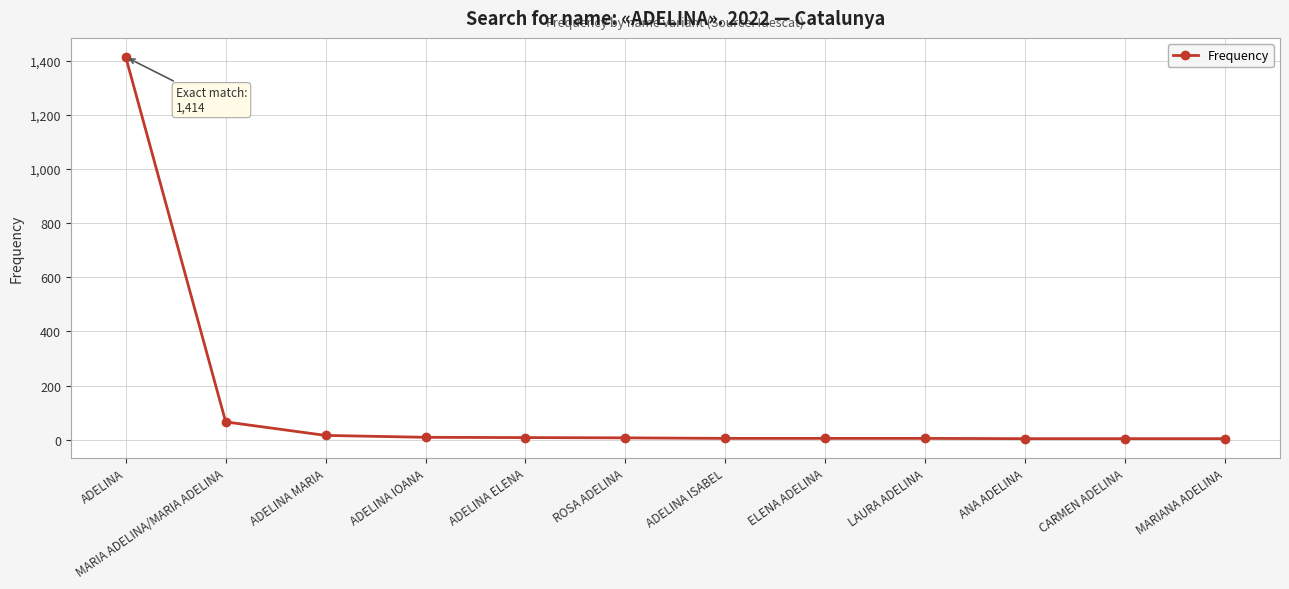

Is it true that the value at MARIA ADELINA/MARIA ADELINA is 115?

False